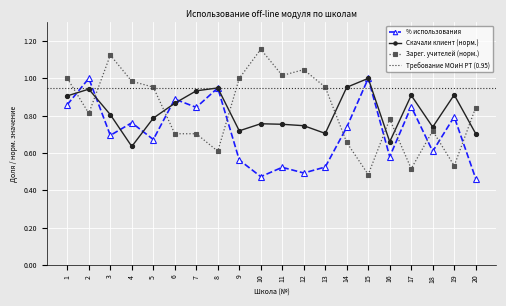

How many interior local valleys does the Скачали клиент (норм.) series have?

5